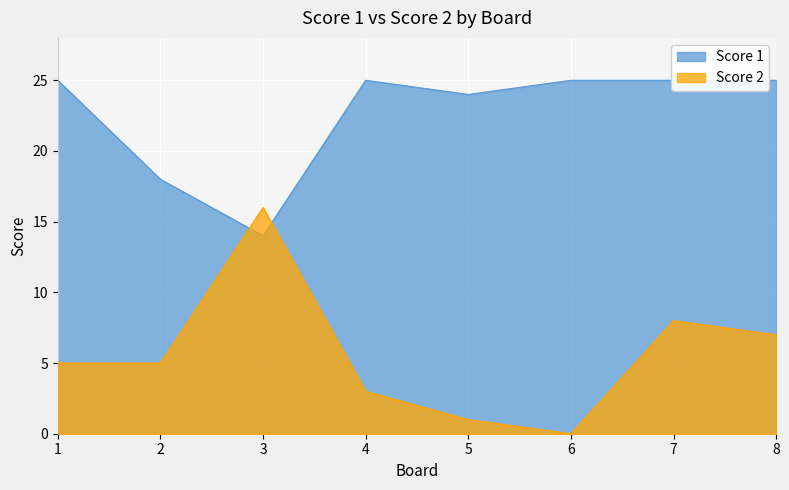

Rank the categories by Score 1 value from highest to lowest.

1, 4, 6, 7, 8, 5, 2, 3